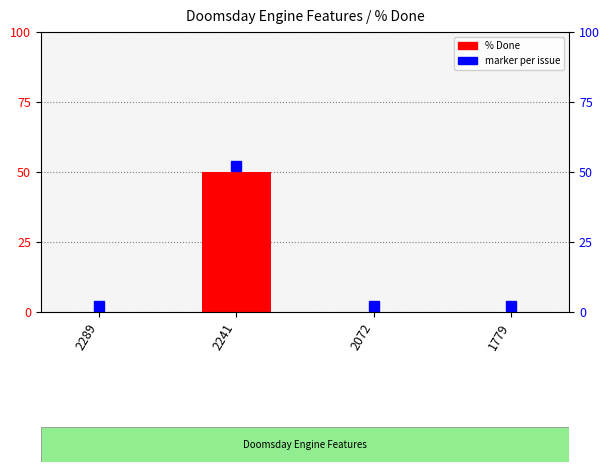

The chart shows a value of -34 at 2289. True or false?

False